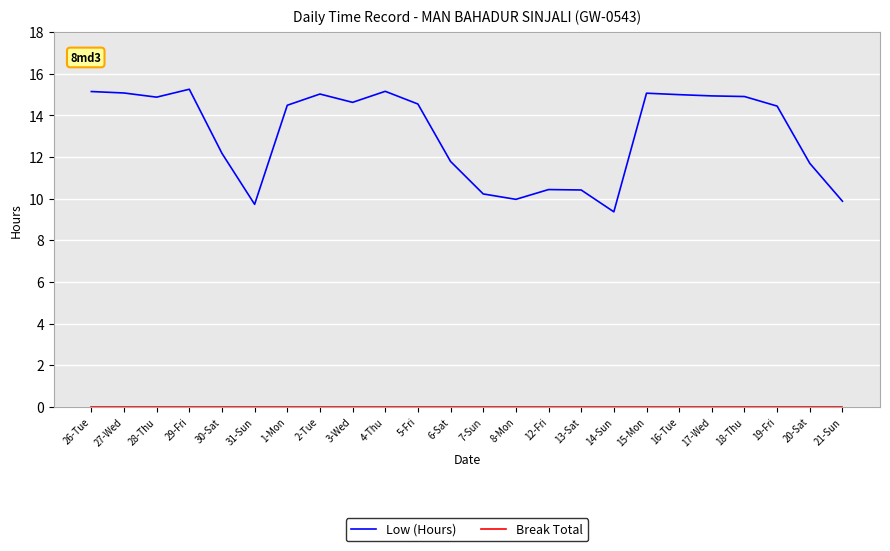

True or false: Low (Hours) has a value of 25.1 at 4-Thu.

False